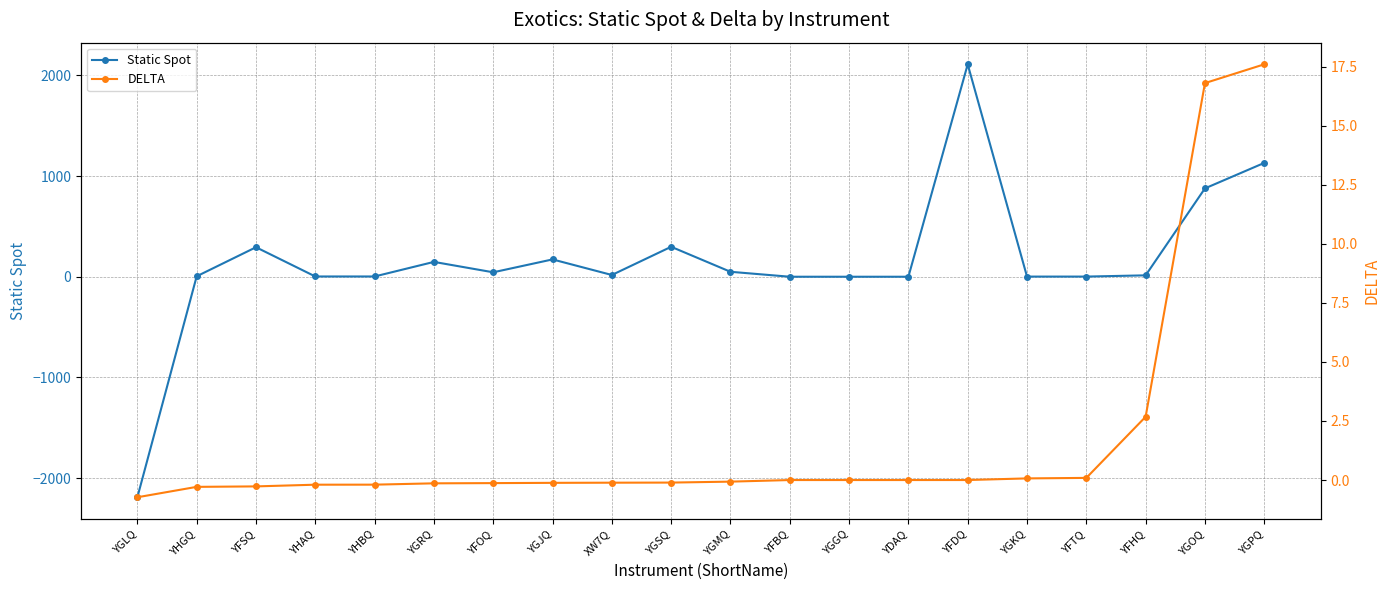

How many data points in DELTA are above 0?

6